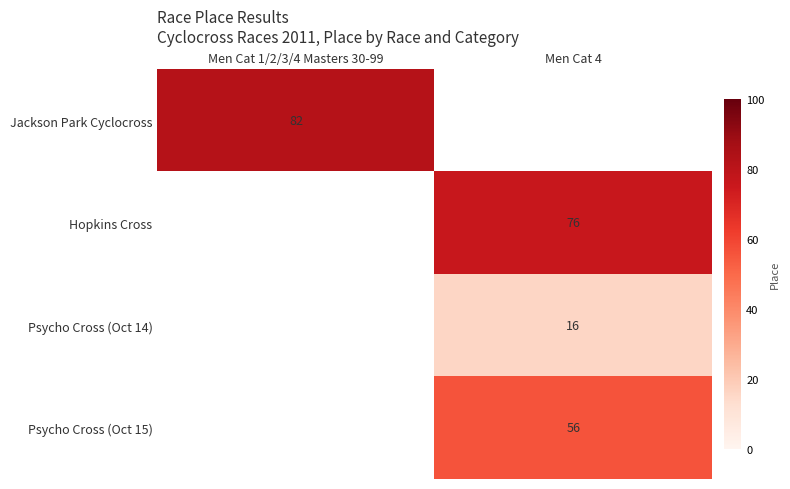

True or false: Psycho Cross (Oct 15) has a value of 56 at Men Cat 4.

True